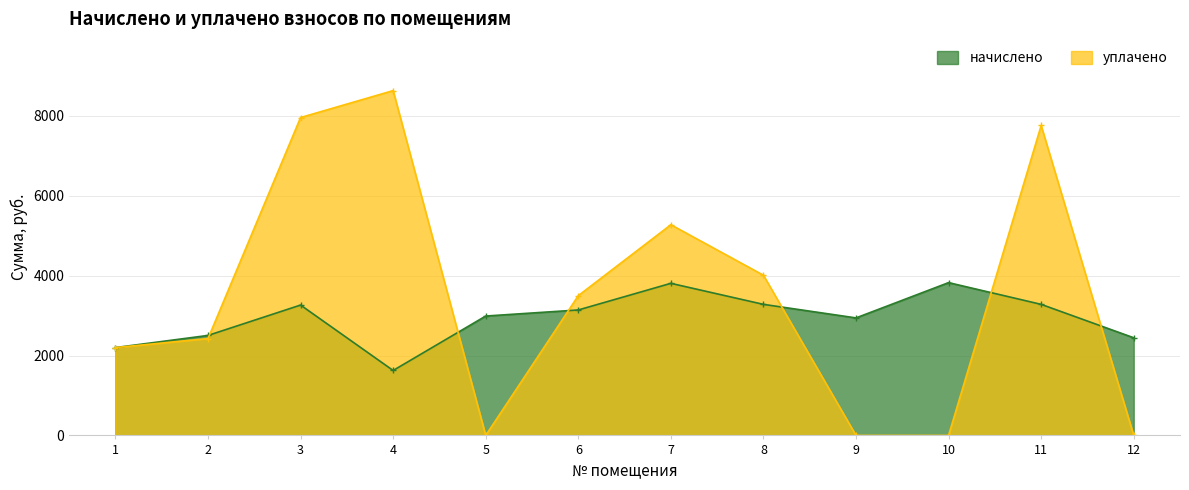

What are all the series names shown in the legend?

начислено, уплачено